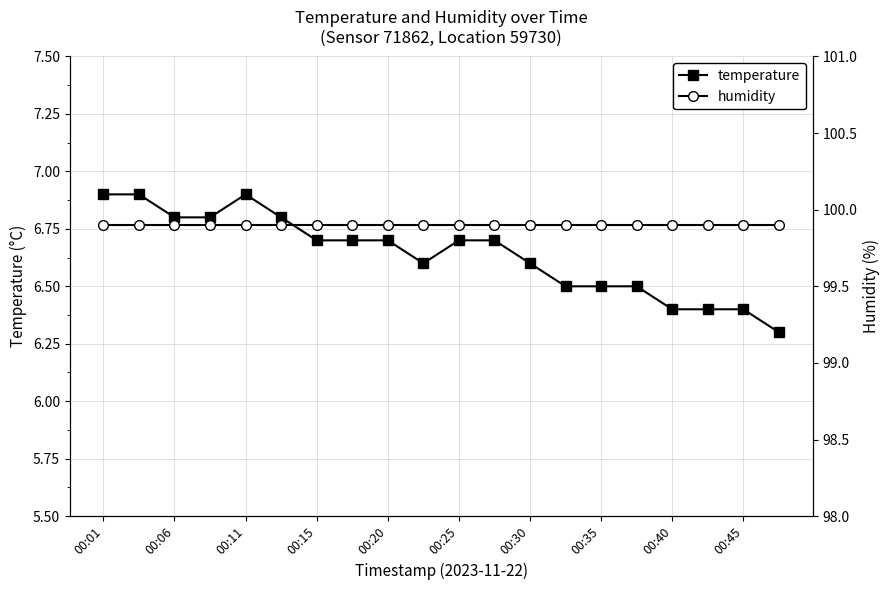

True or false: humidity and temperature intersect in this chart.

False